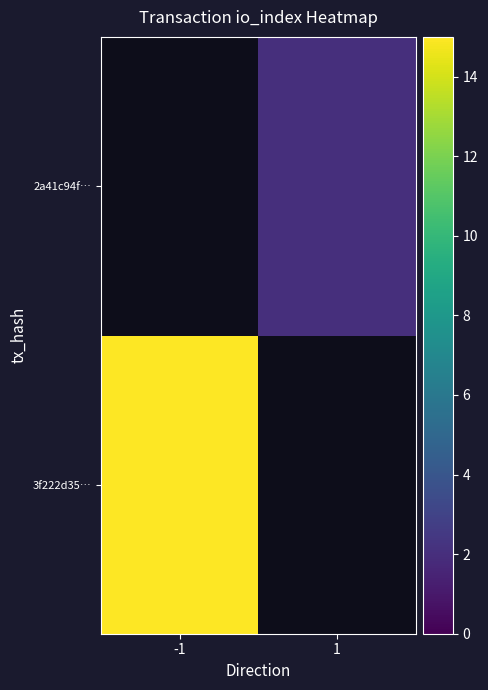

List the labels in order of 2a41c94f… value, smallest first.

-1, 1